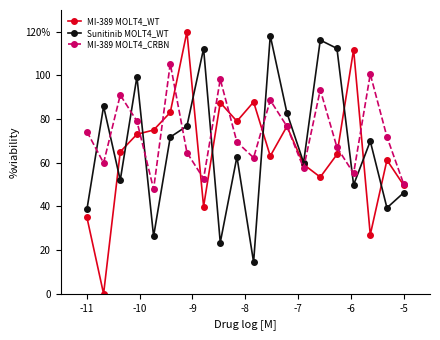

Does the chart have visible grid lines?

No